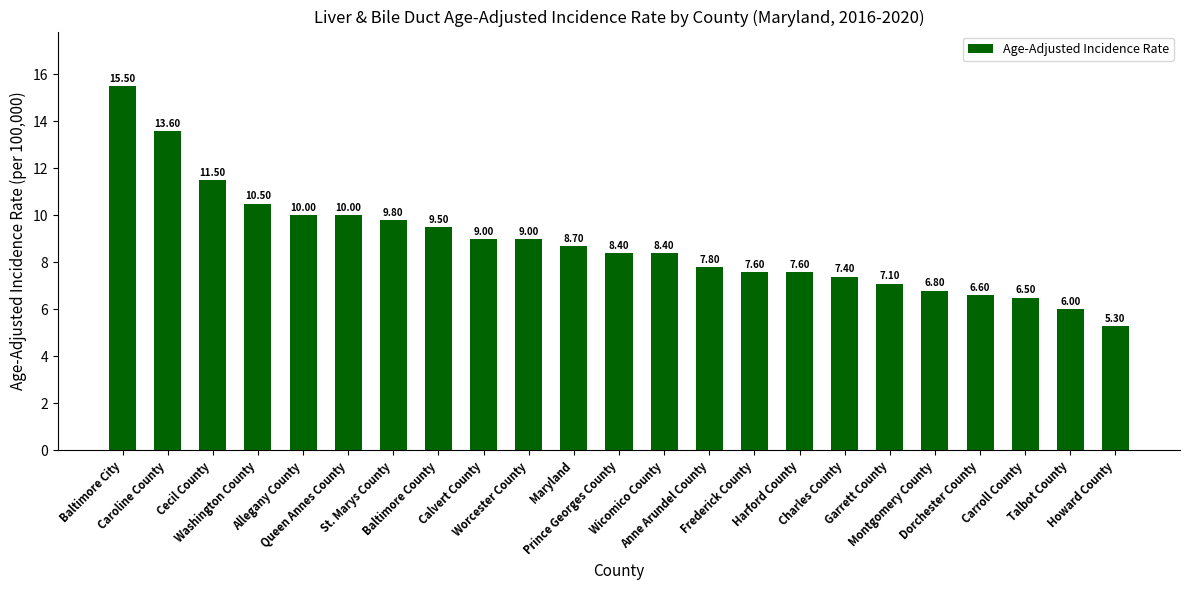

Reading left to right, what are all the values shown in this chart?

Baltimore City=15.5	Caroline County=13.6	Cecil County=11.5	Washington County=10.5	Allegany County=10.0	Queen Annes County=10.0	St. Marys County=9.8	Baltimore County=9.5	Calvert County=9.0	Worcester County=9.0	Maryland=8.7	Prince Georges County=8.4	Wicomico County=8.4	Anne Arundel County=7.8	Frederick County=7.6	Harford County=7.6	Charles County=7.4	Garrett County=7.1	Montgomery County=6.8	Dorchester County=6.6	Carroll County=6.5	Talbot County=6.0	Howard County=5.3